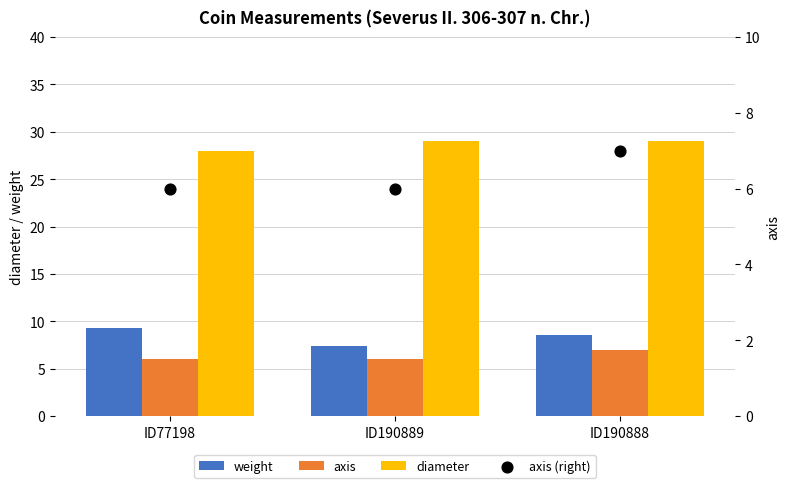

Which series contains the lowest Y value?

axis